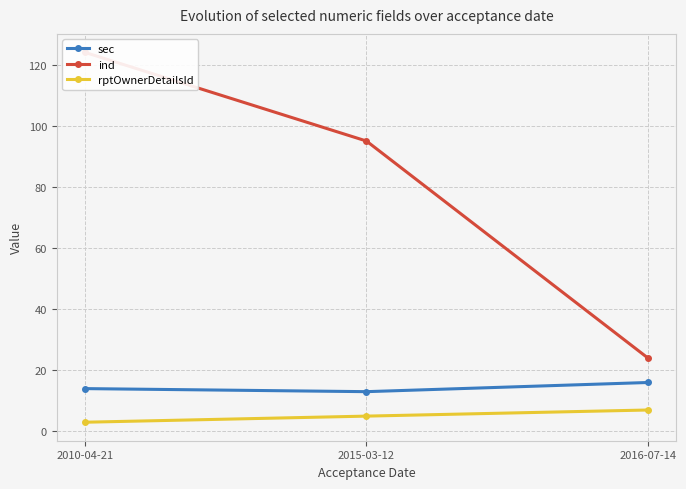

What is the spread (max minus min) of values at 2016-07-14?

17